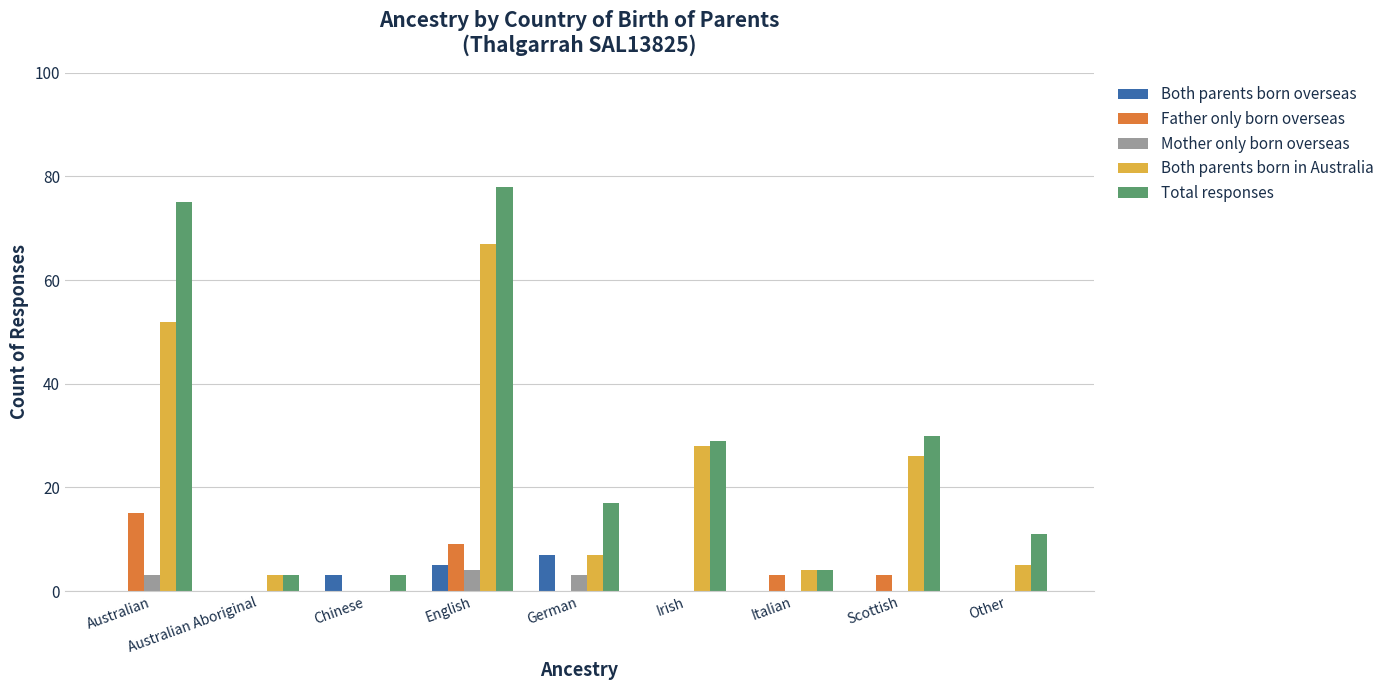

The value of Both parents born in Australia at Italian is 4. True or false?

True